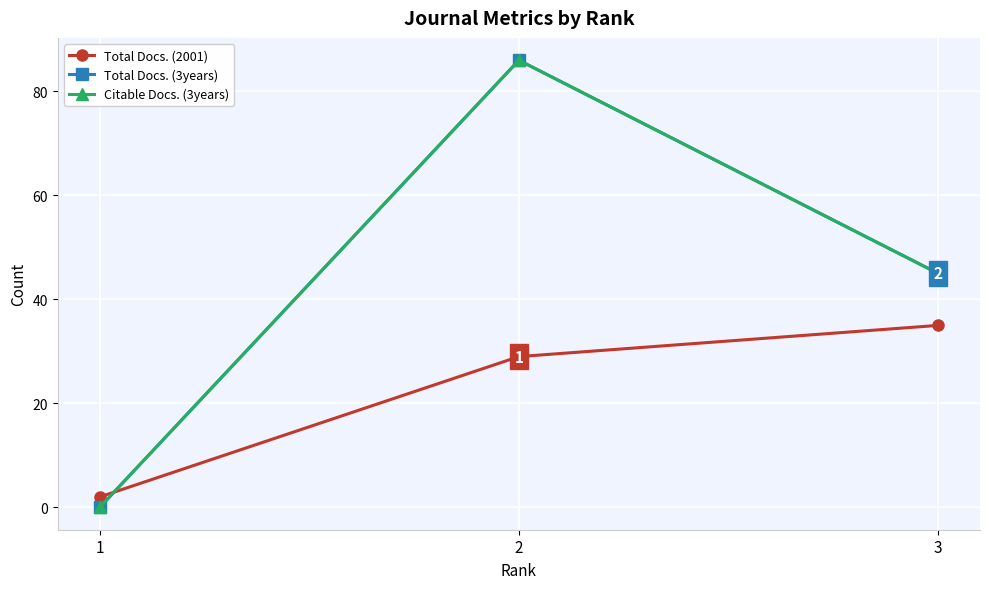

Reading left to right, list all the values displayed in this chart.

Total Docs. (2001): 2	29	35
Total Docs. (3years): 0	86	45
Citable Docs. (3years): 0	86	45